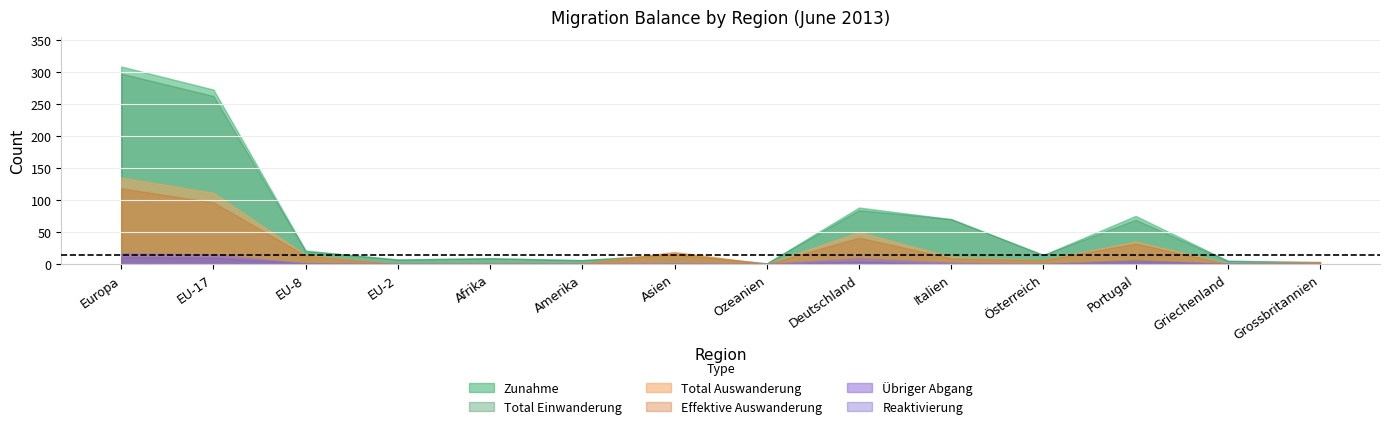

True or false: Total Auswanderung and Übriger Abgang cross at least once.

False